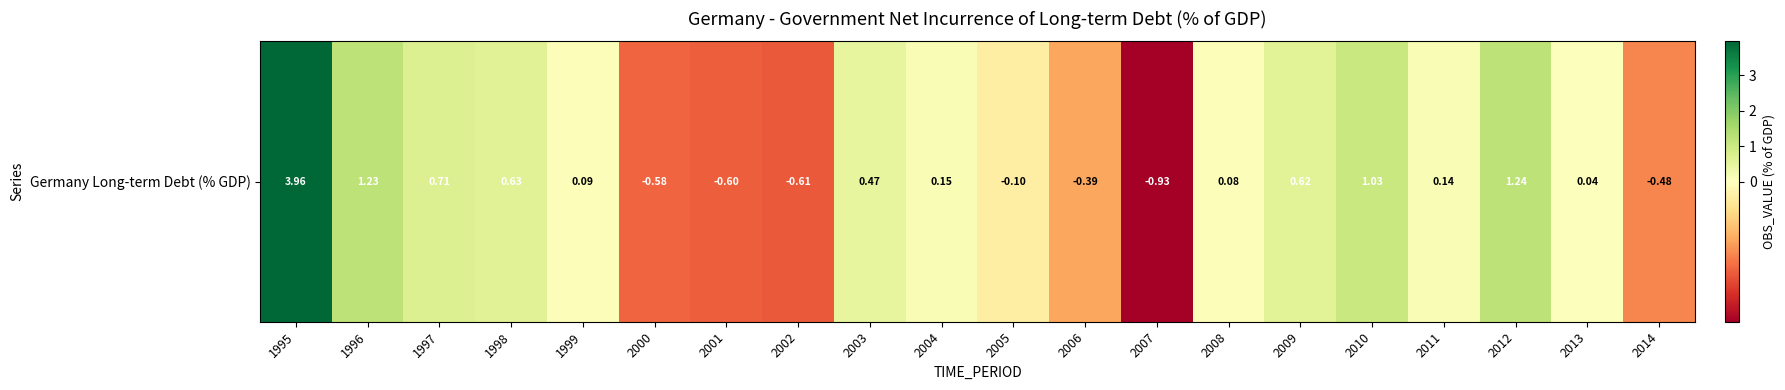

Which label corresponds to the smallest value in the chart?

2007